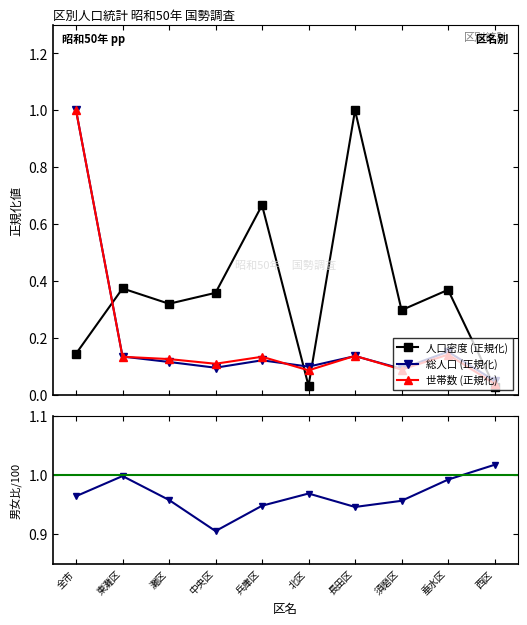

What is the label of the 3rd point from the right?

須磨区